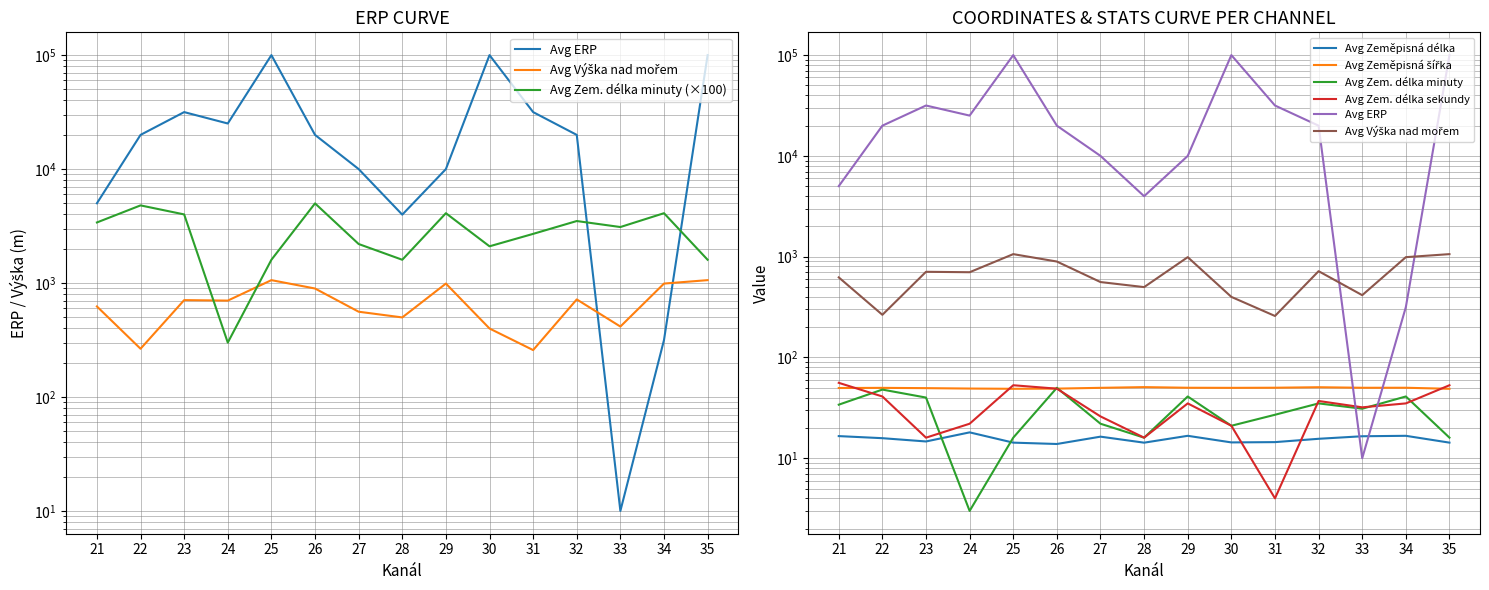

True or false: Avg Zem. délka sekundy and Avg Výška nad mořem intersect in this chart.

False